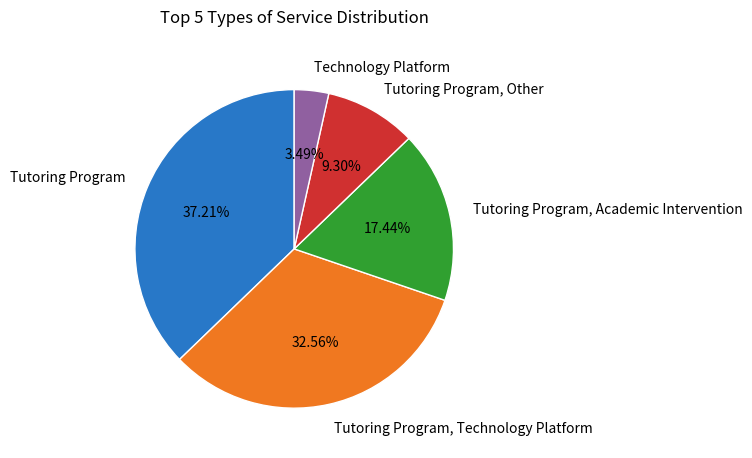

To the nearest percent, what portion does Tutoring Program, Technology Platform represent?

33%